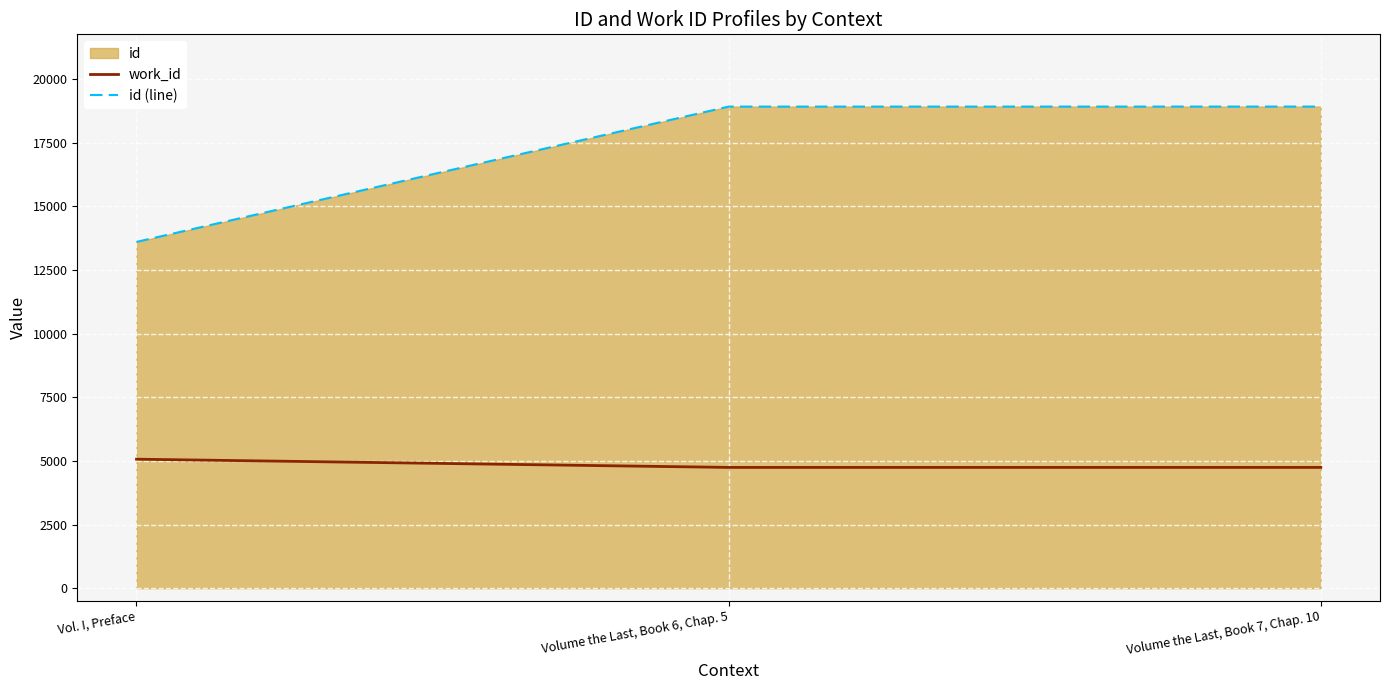

Read the id (line) value at Vol. I, Preface, to the nearest 50.

13600